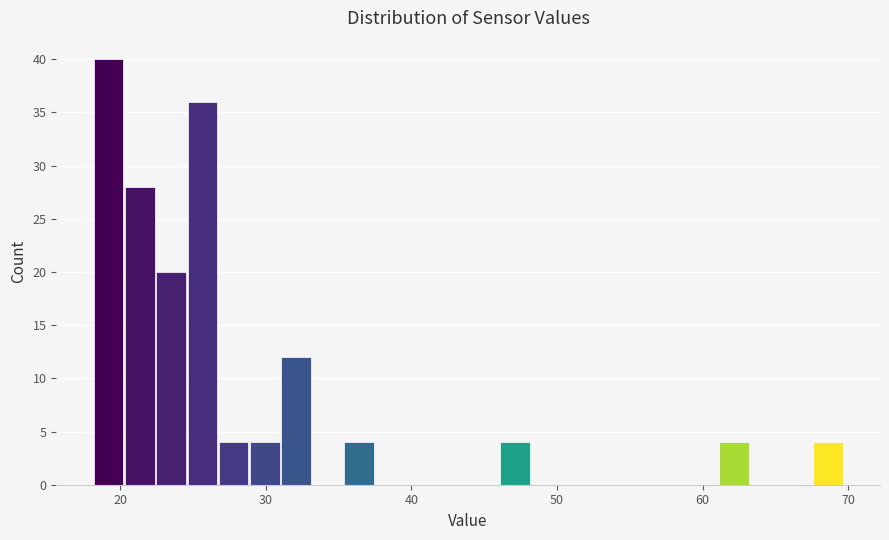

Read against the x-axis, roughly where is the centre of the tallest bar?

19